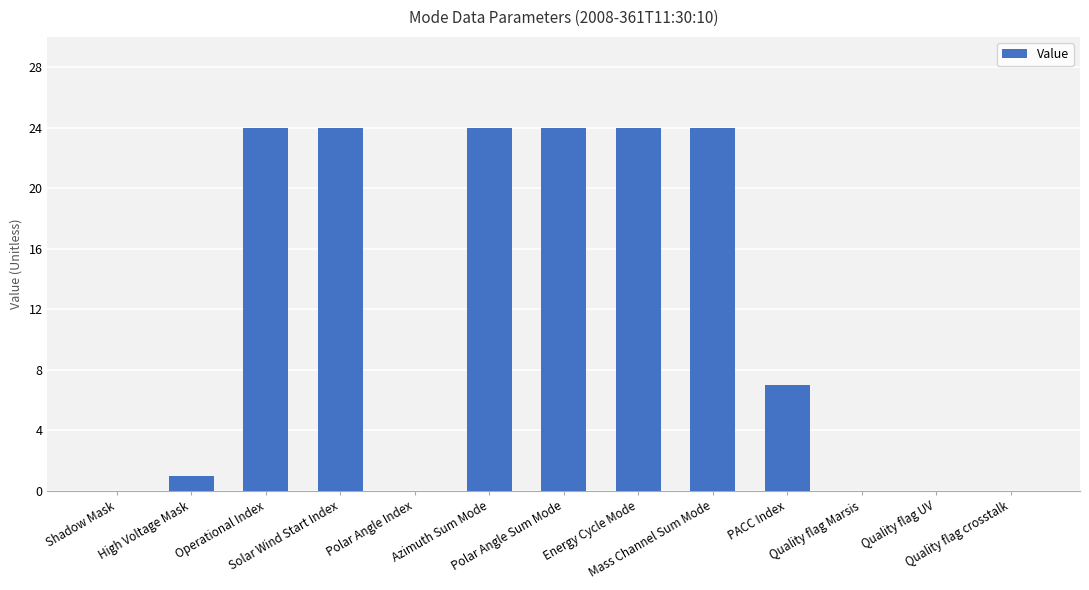

The value at Mass Channel Sum Mode is 24. True or false?

True